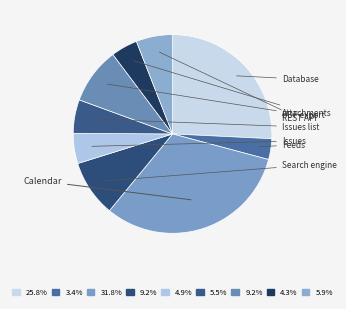

Rank the categories by value from lowest to highest.

Feeds, Attachments, Issues, Issues list, REST API, PDF export, Search engine, Database, Calendar